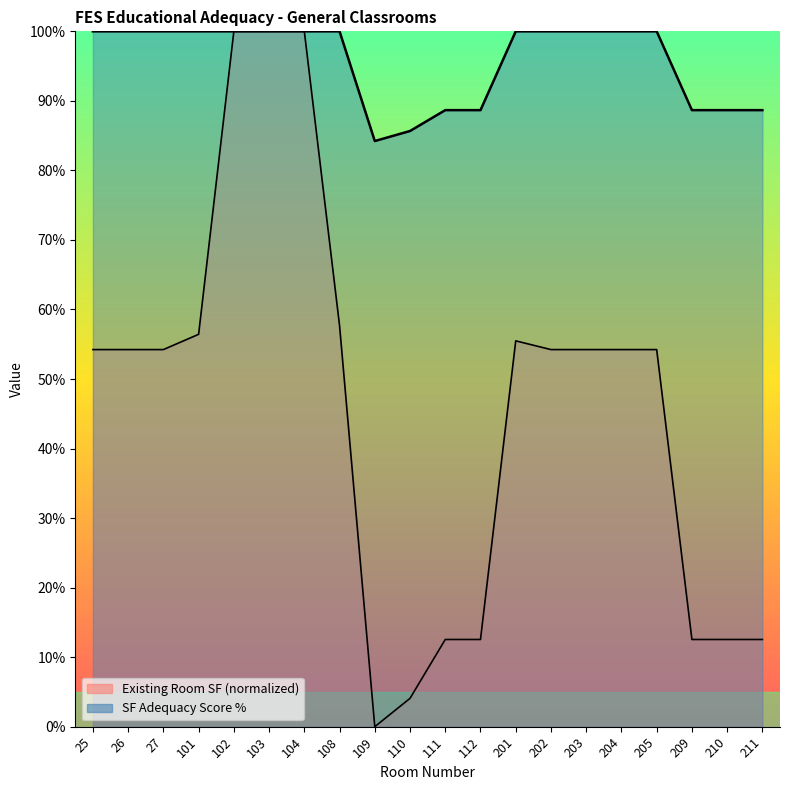

How many interior local valleys does the SF Adequacy Score % series have?

1